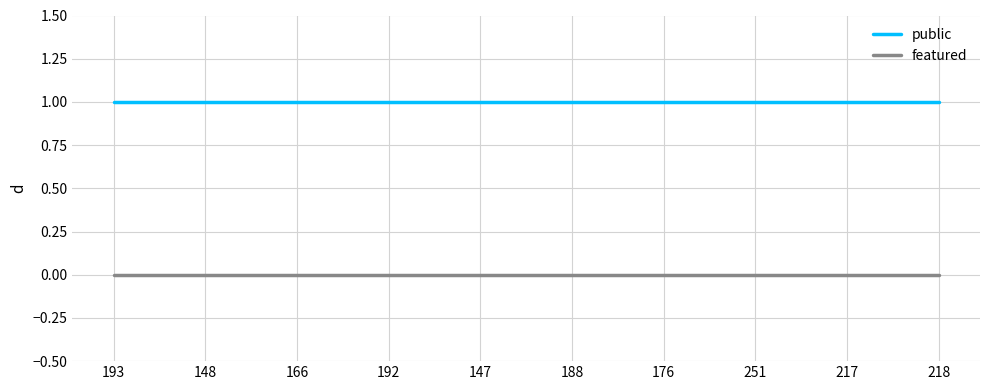

What is the maximum value shown in the chart?

1